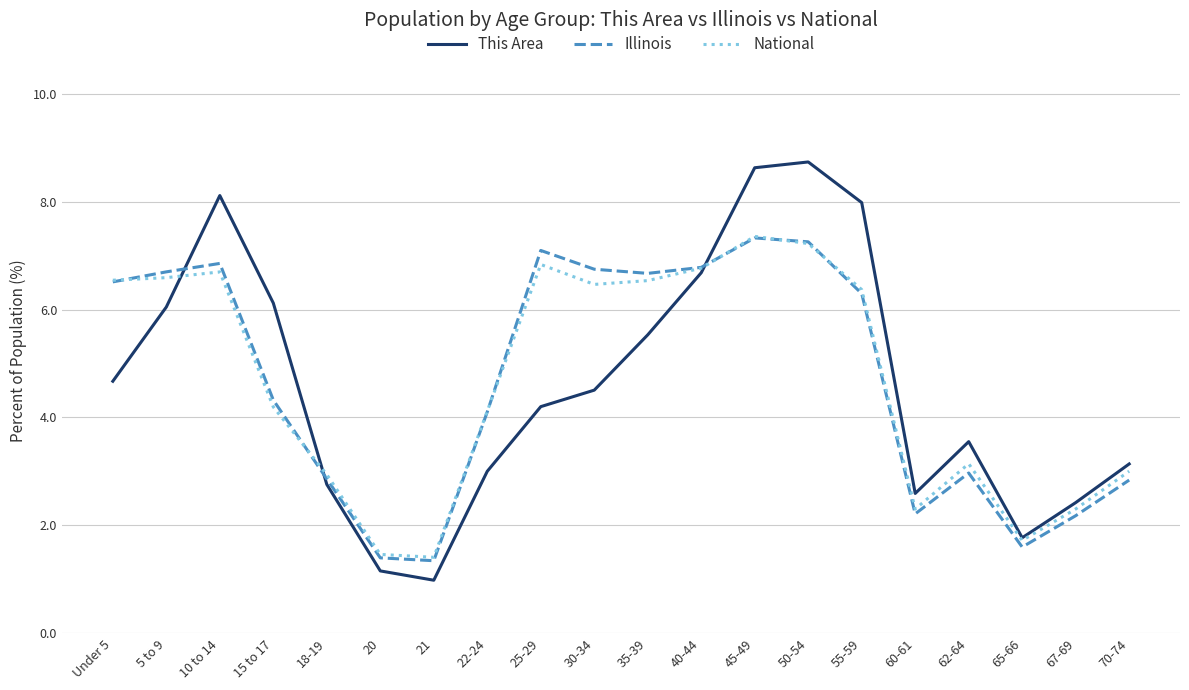

Which category has the highest value across all series?

50-54